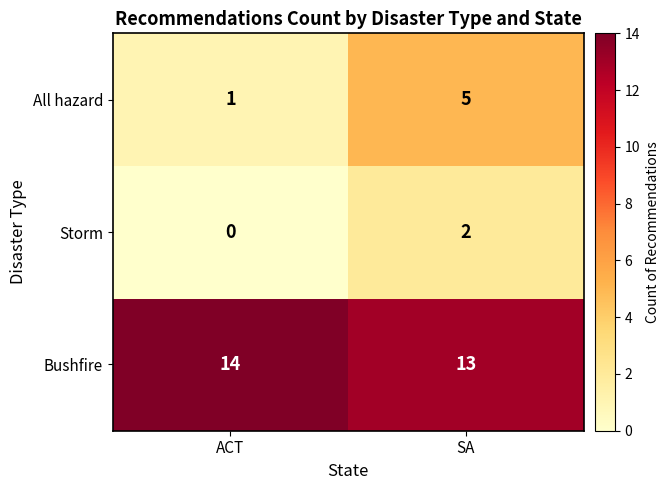

Rank the categories by Bushfire value from highest to lowest.

ACT, SA